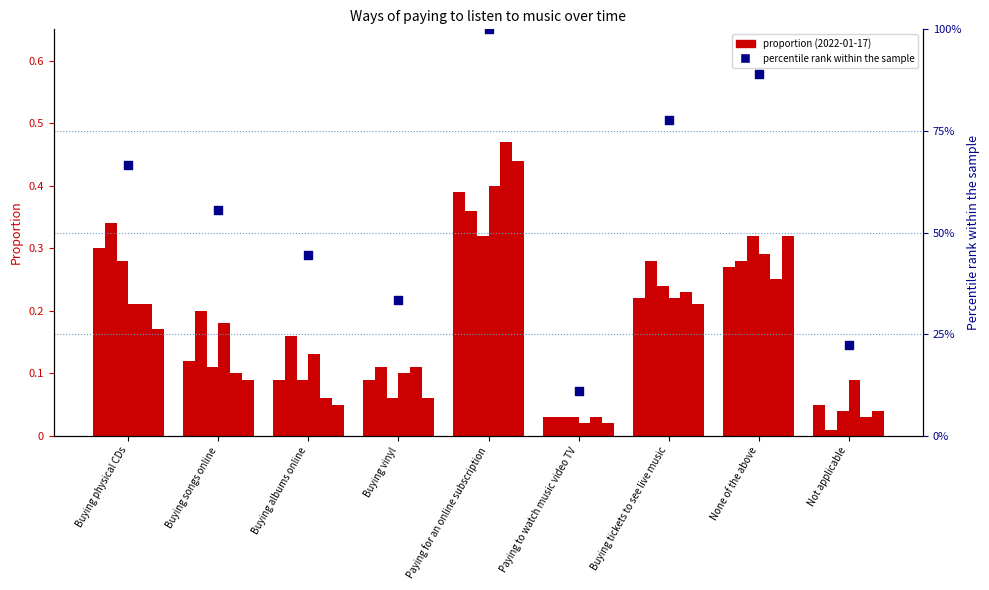

At how many categories does at least one series exceed 0?

9